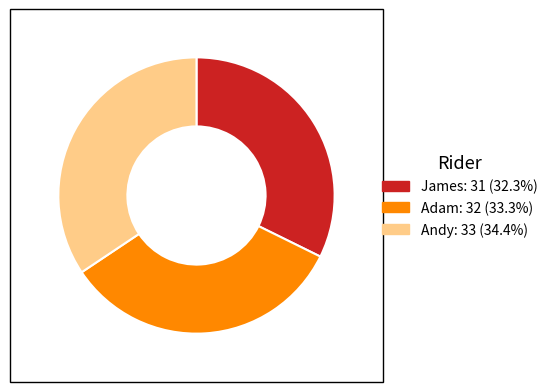

Is the sum of James and Adam greater than half?

Yes